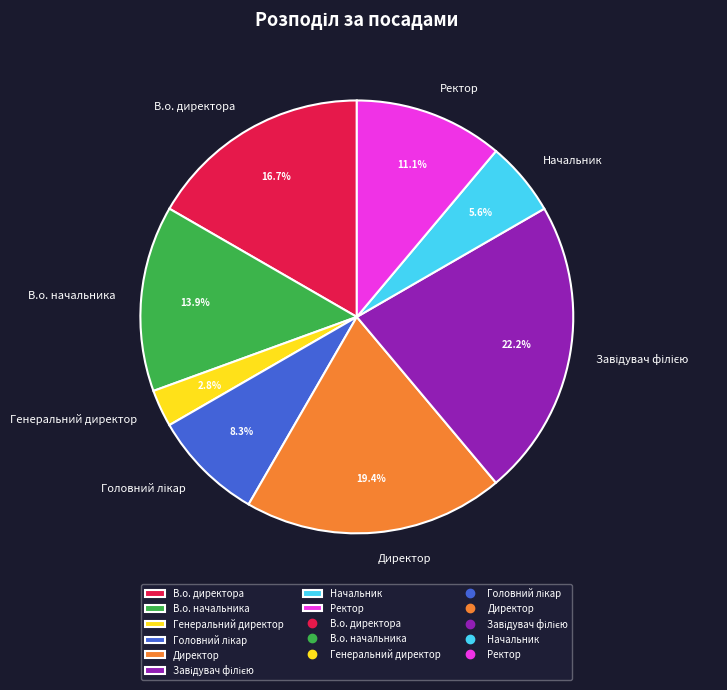

Approximately how many times larger is the value at Ректор compared to Начальник?

2.0